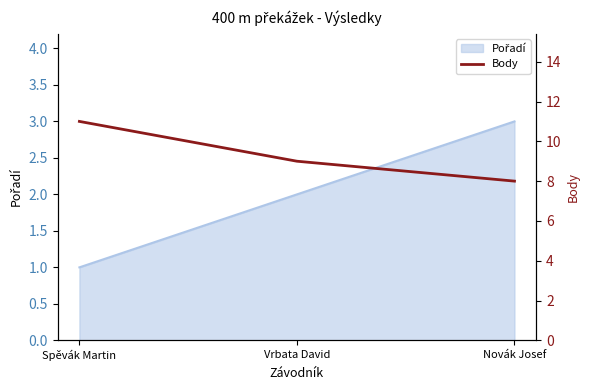

What is the label of the 3rd point from the left?

Novák Josef